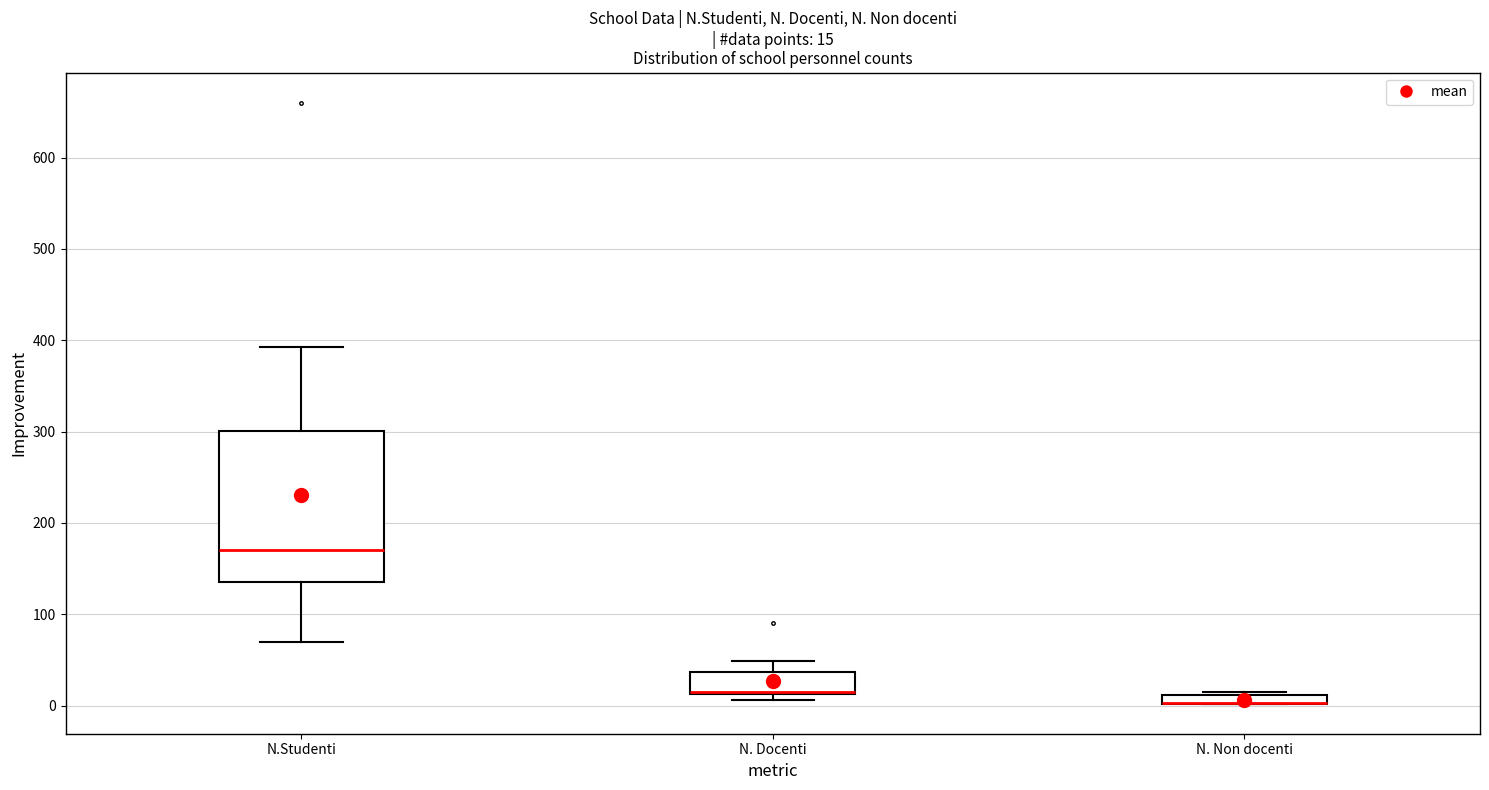

Comparing the boxes themselves (not the whiskers), which one is the tallest?

N.Studenti